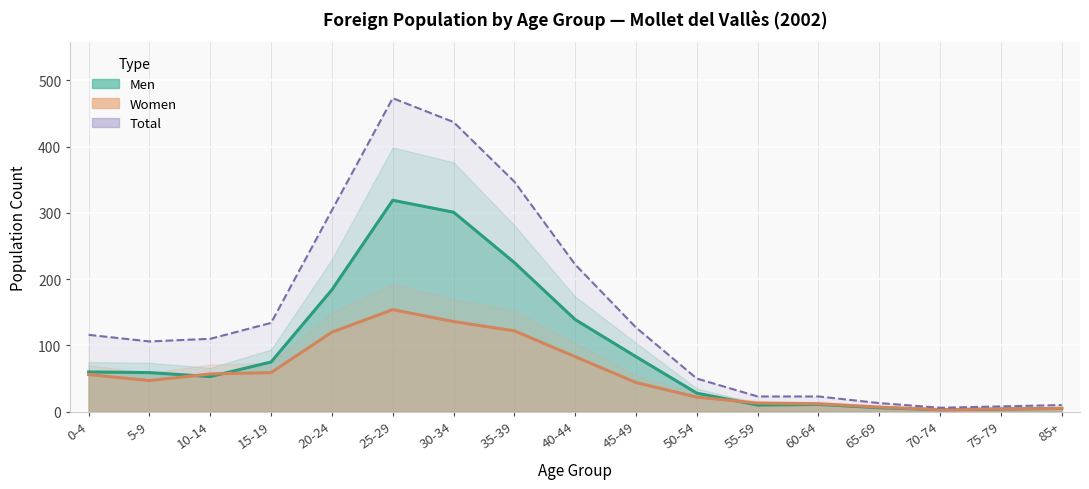

The Men series shows 75 at 15-19. True or false?

True